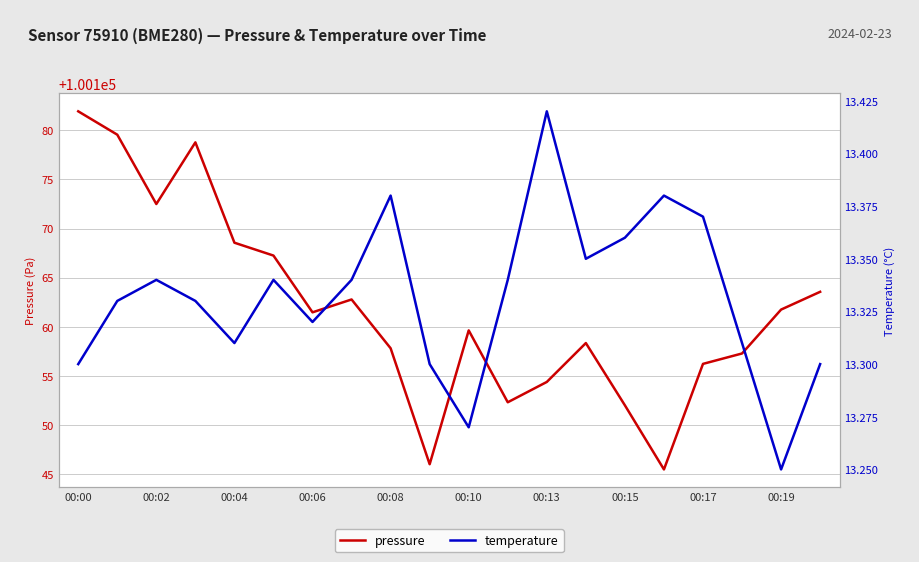

Does the chart have visible grid lines?

Yes